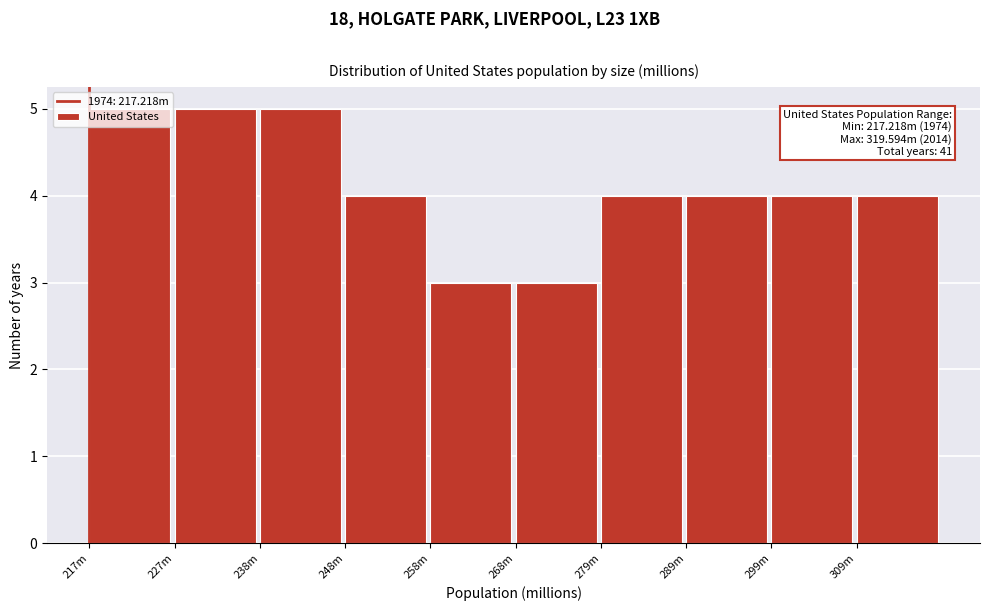

Which has a higher value, 217m or 248m?

217m